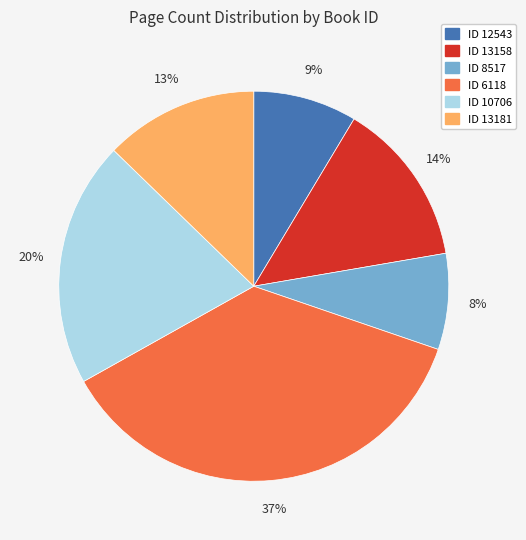

How many segments does this pie chart have?

6